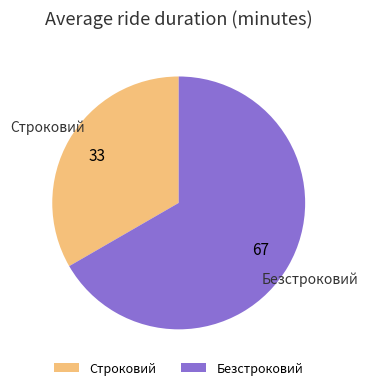

Combined, do Безстроковий and Строковий account for over 50%?

Yes